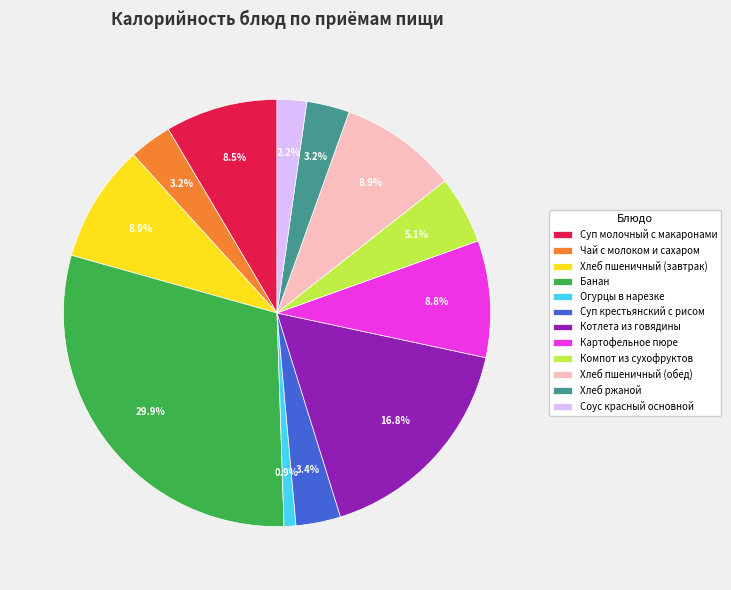

What percentage is the Суп крестьянский с рисом slice, to the nearest percent?

3%